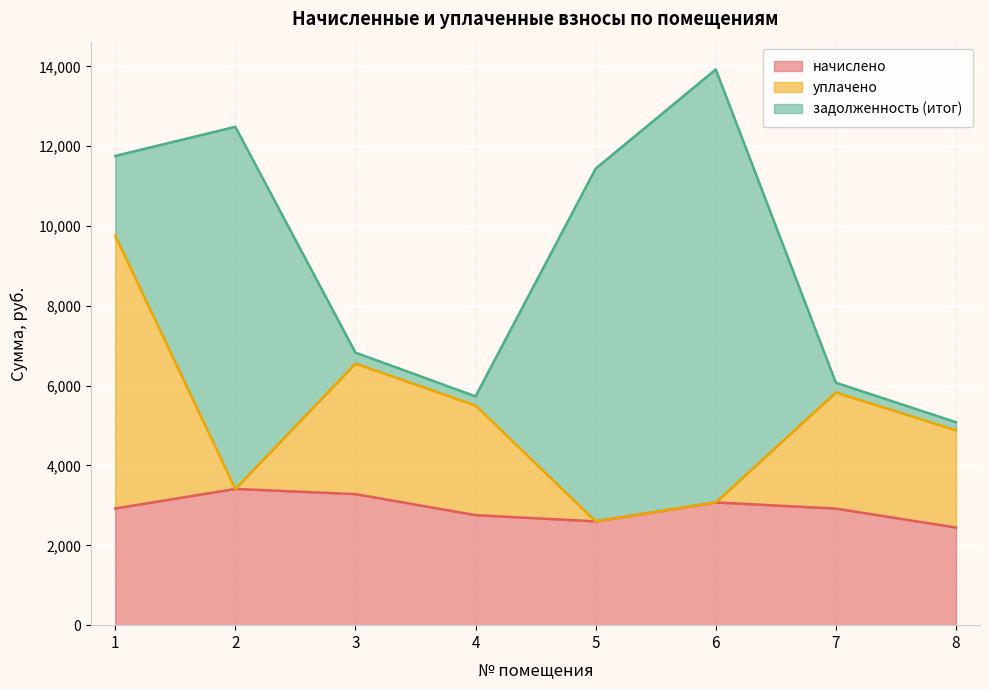

At which category is the sum across all series the highest?

6